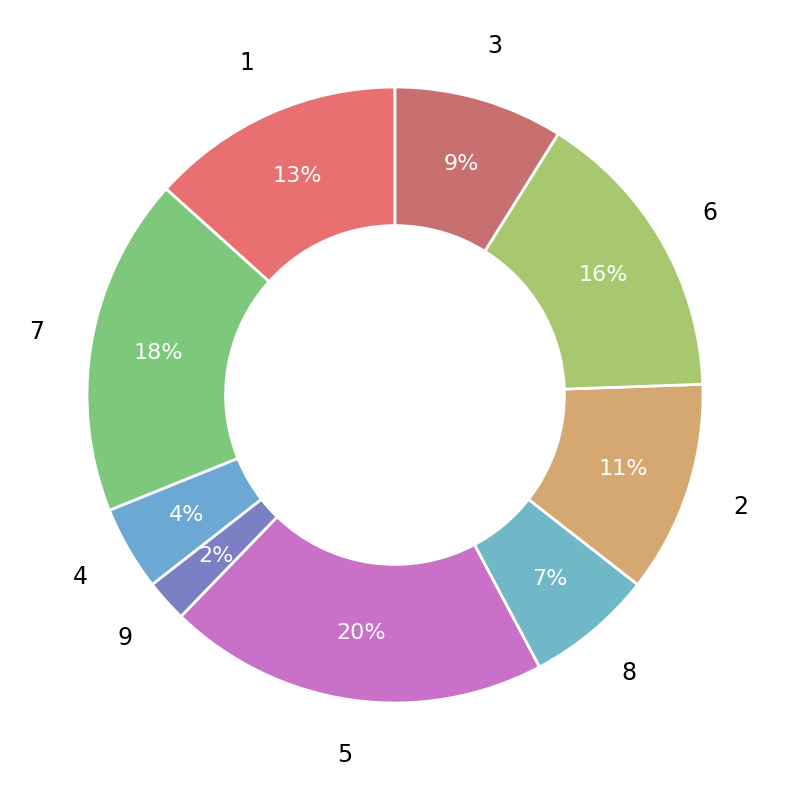

Approximately how many times larger is the value at 9 compared to 7?

0.1